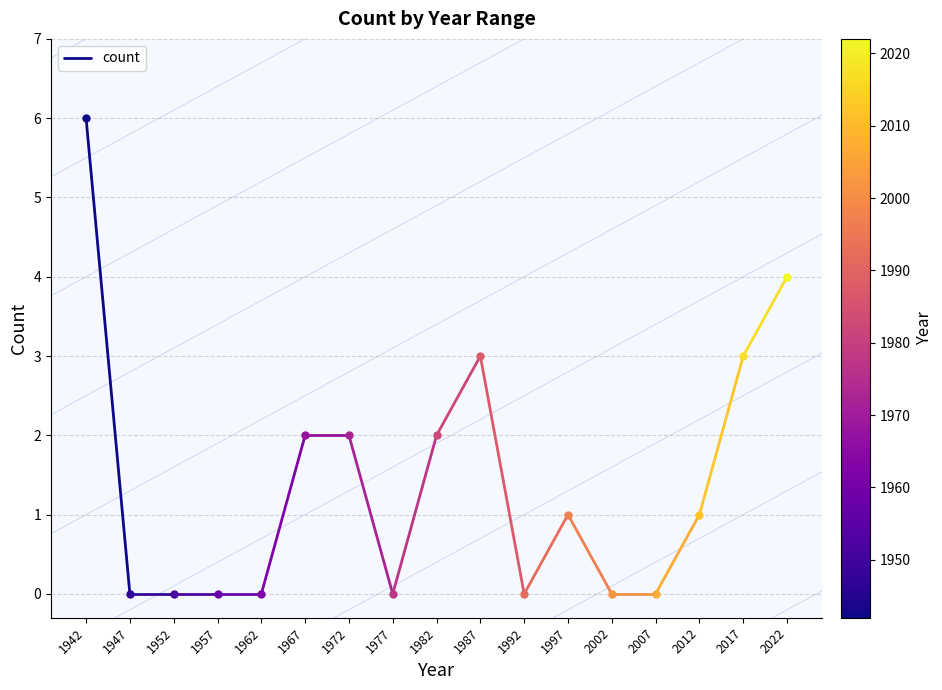

How many lines are shown in the chart?

1